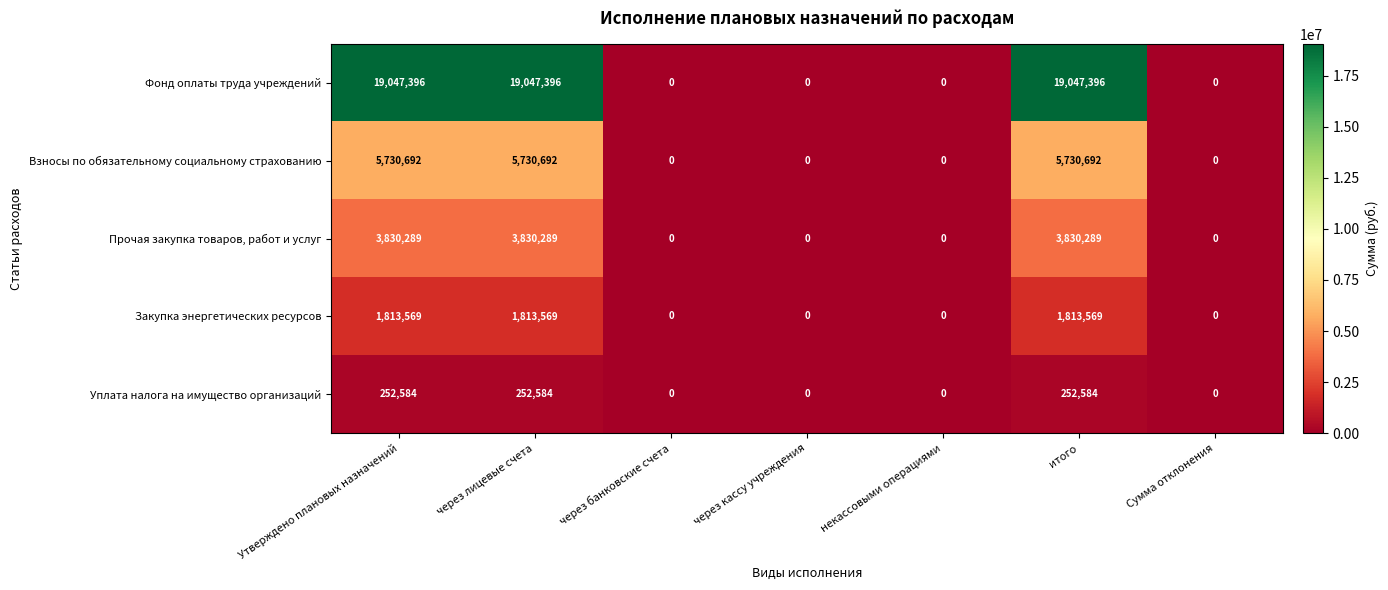

Rank the series at итого from lowest to highest value.

Уплата налога на имущество организаций, Закупка энергетических ресурсов, Прочая закупка товаров, работ и услуг, Взносы по обязательному социальному страхованию, Фонд оплаты труда учреждений